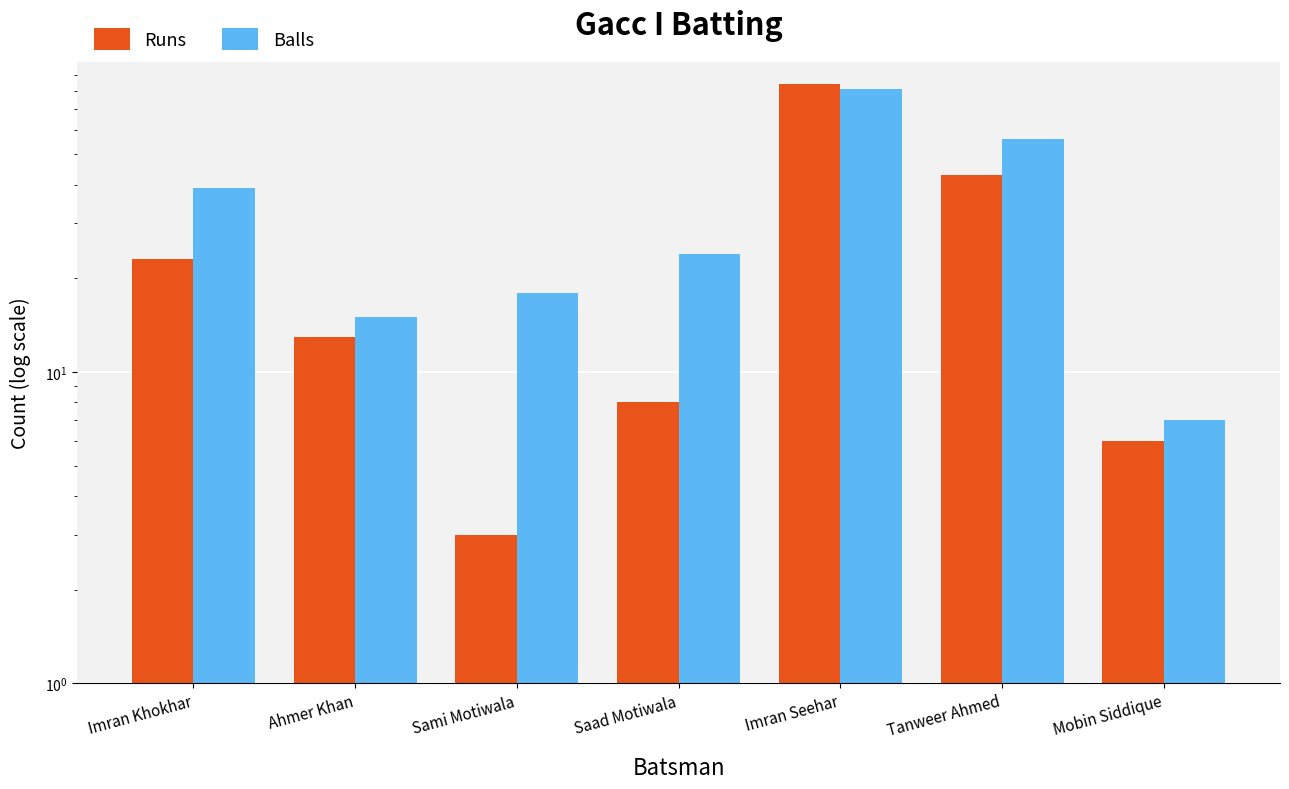

The value of Balls at Imran Khokhar is 26. True or false?

False